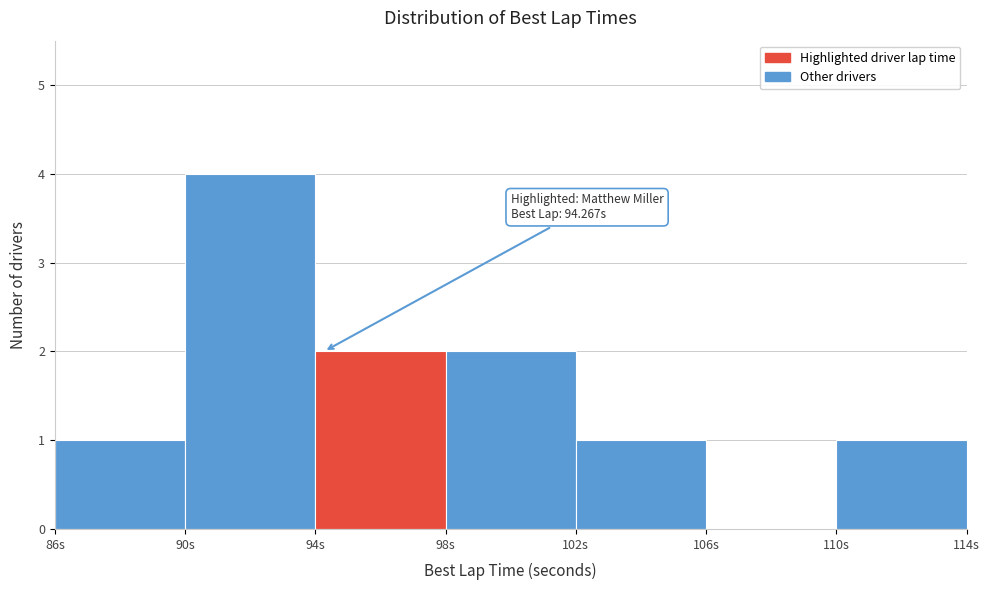

Over which range of the x-axis is the bar tallest?

90 to 94